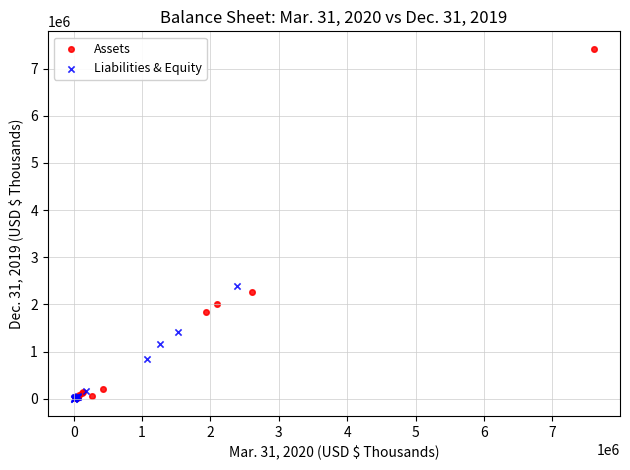

Which series has the largest Y range (max minus min)?

Assets